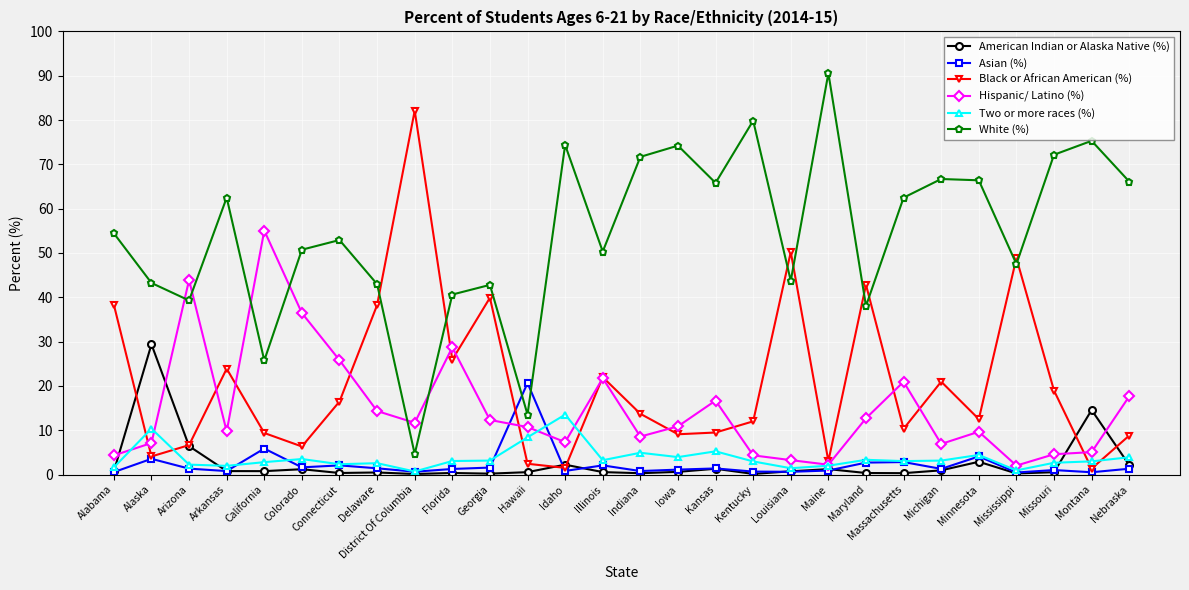

What is the difference between the maximum and minimum values in the Hispanic/ Latino (%) series?

53.0